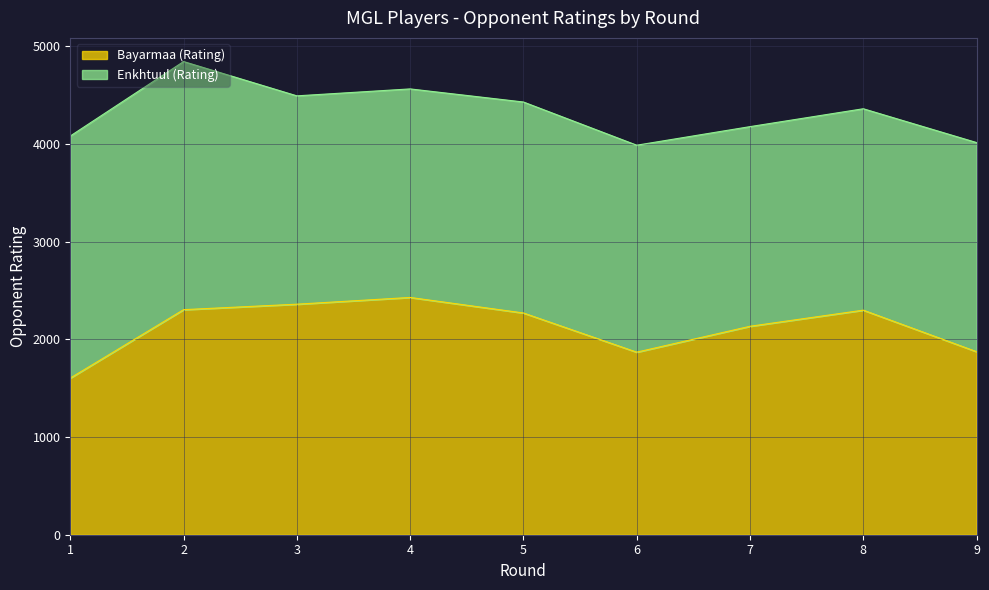

What is the value of the 7th point from the left?

2133